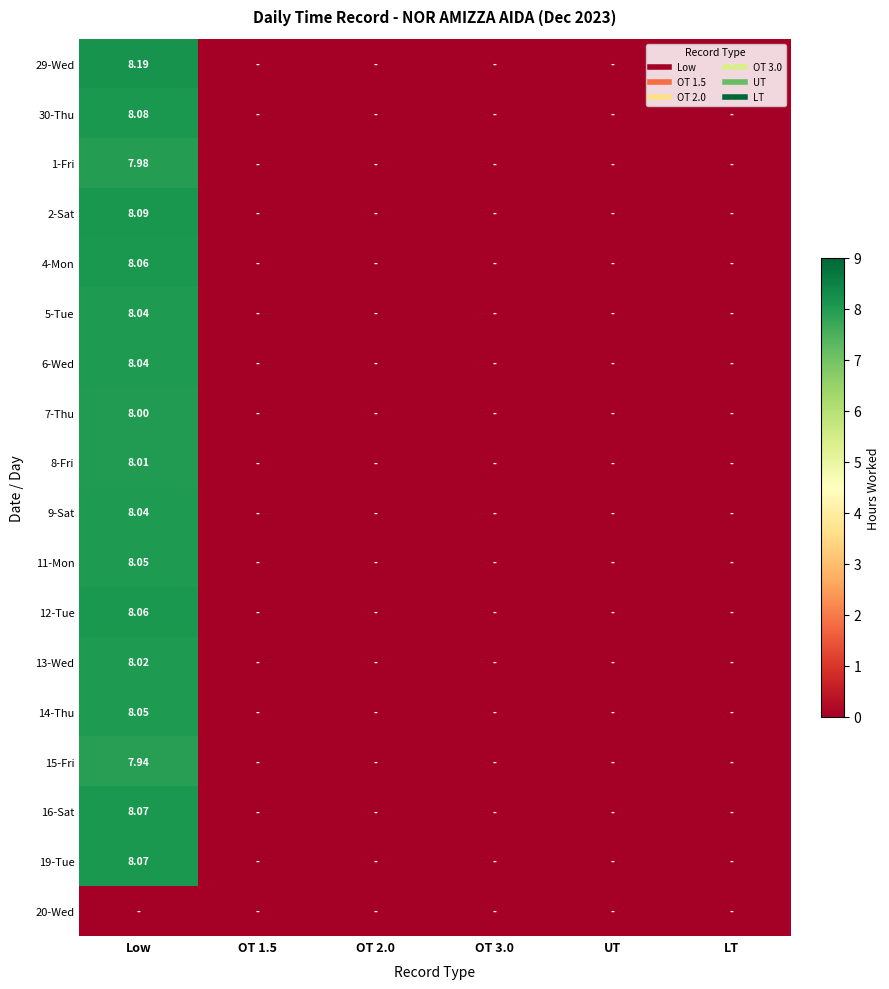

What is the difference between the maximum and minimum values in the 5-Tue series?

8.0